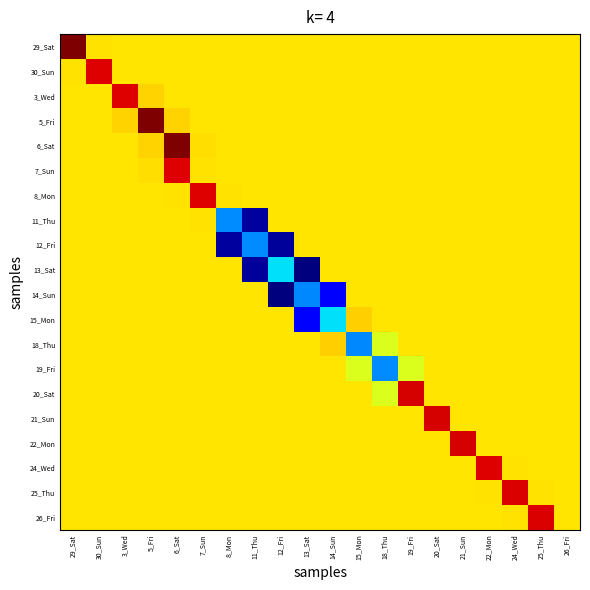

What is the total value across all series at 15_Mon?

-15.5